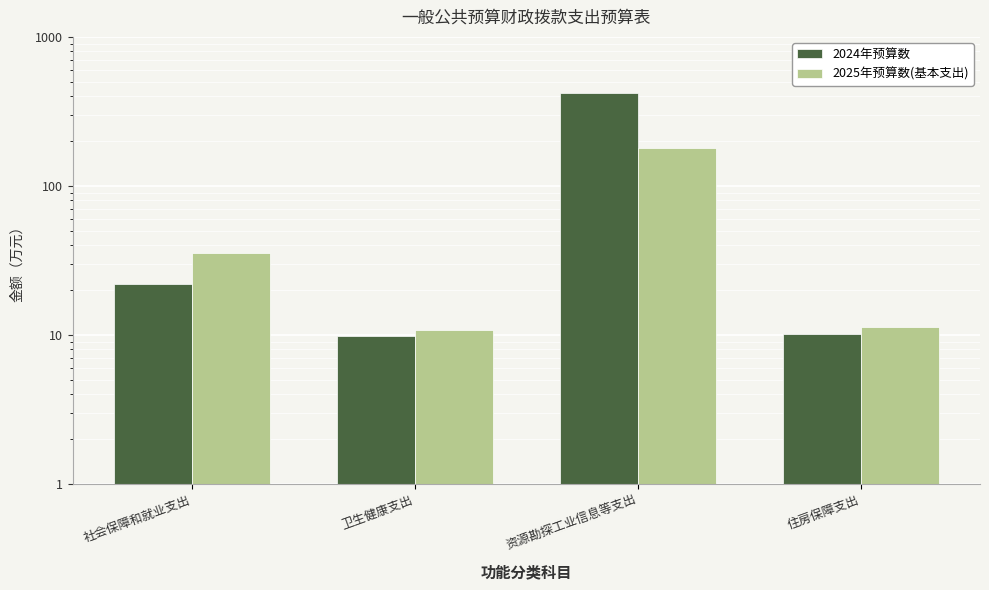

What is the total value across all series at 社会保障和就业支出?

57.4